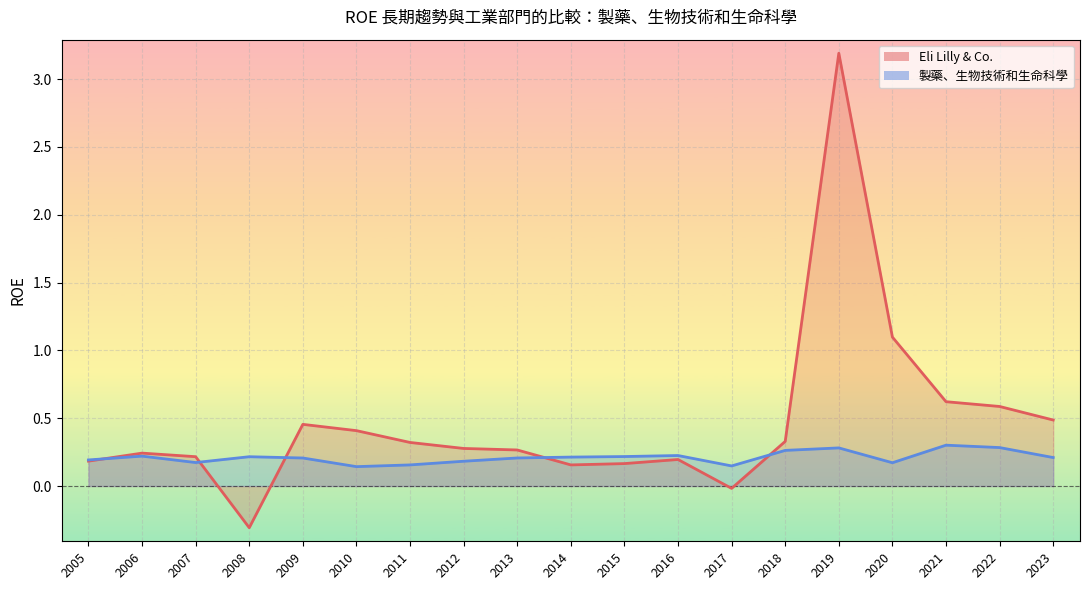

What are all the series names shown in the legend?

Eli Lilly & Co., 製藥、生物技術和生命科學